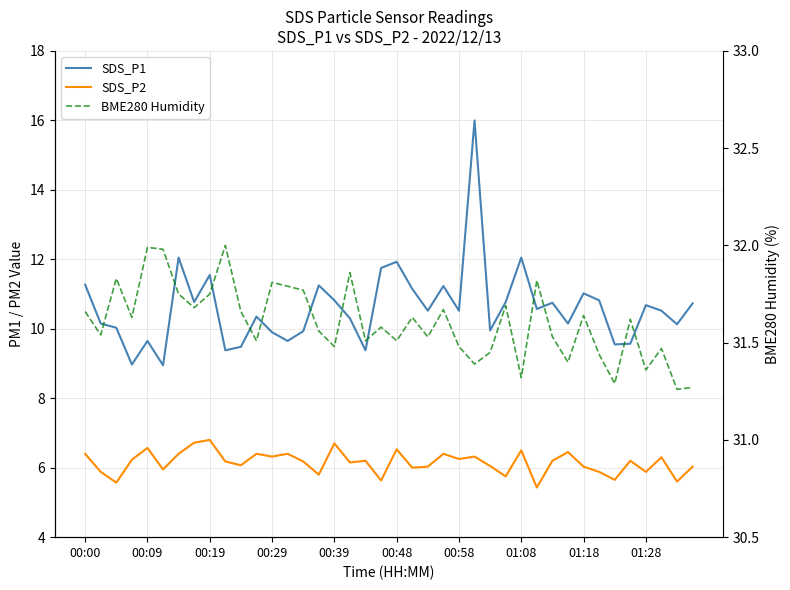

How many data points does each series have?

40